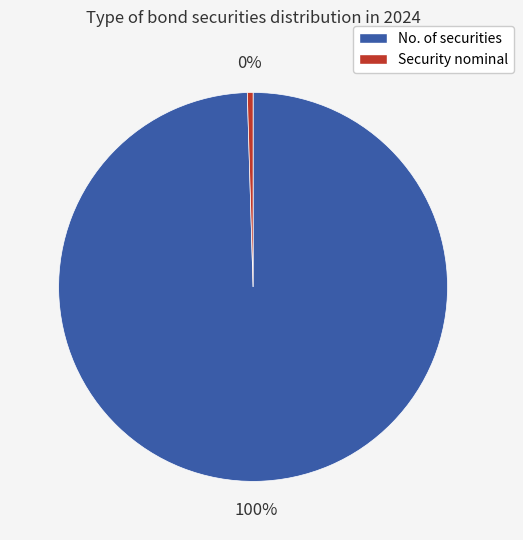

Which has a higher value, No. of securities or Security nominal?

No. of securities